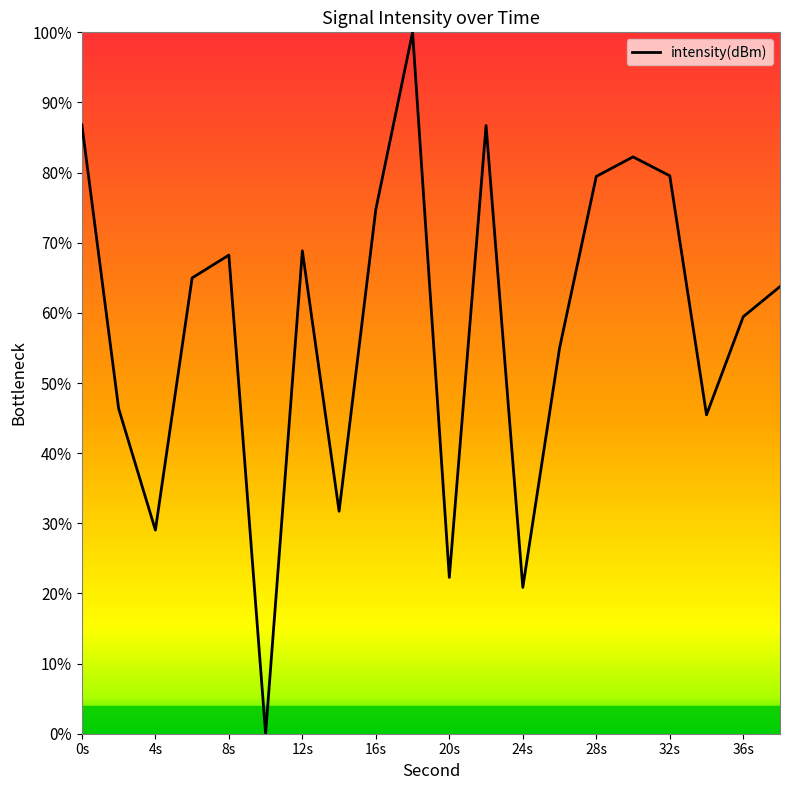

What is the difference between the maximum and minimum values?

100.0